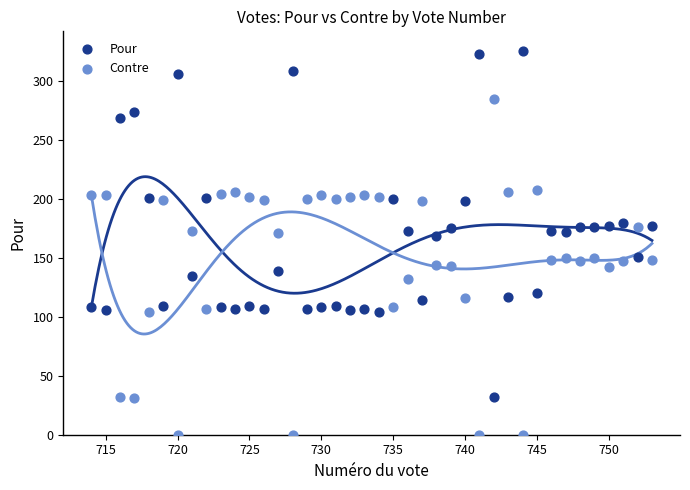

Which series reaches the minimum Y coordinate?

Contre